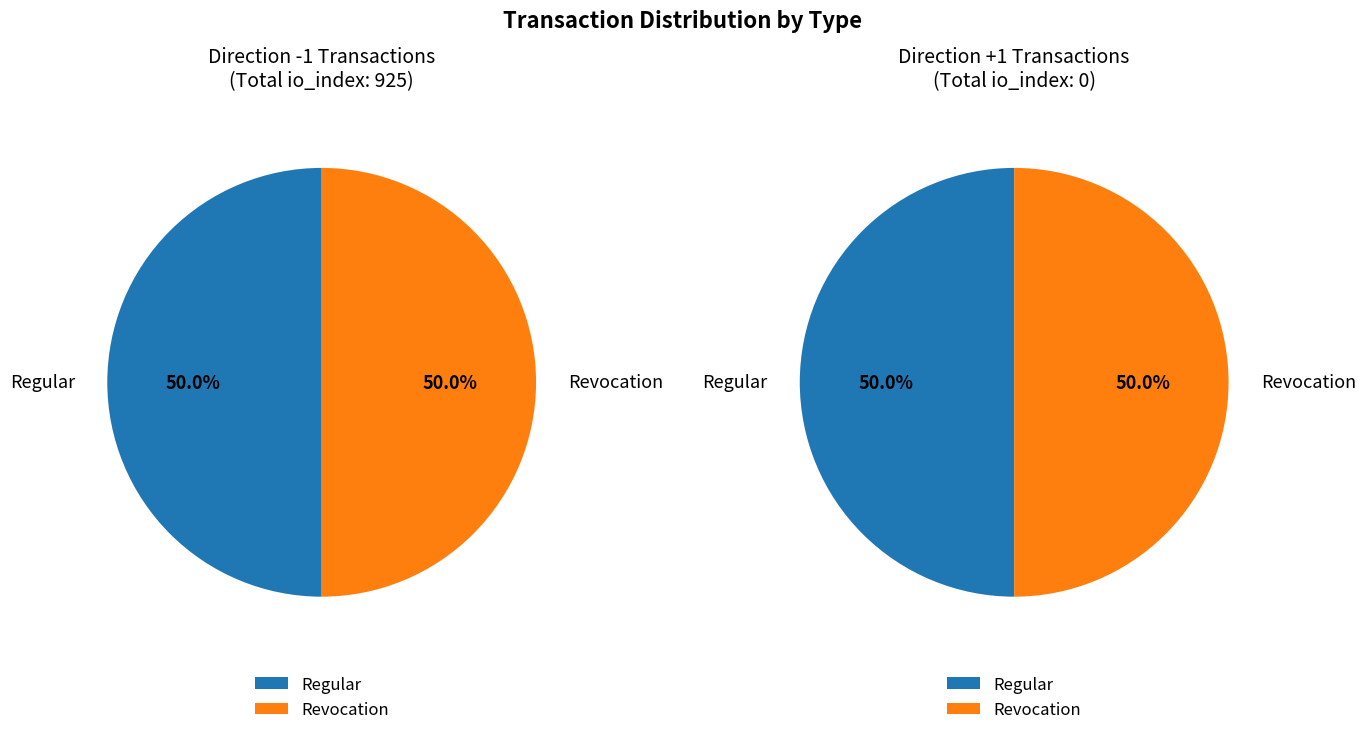

What is the change in value from values to 1?

-925